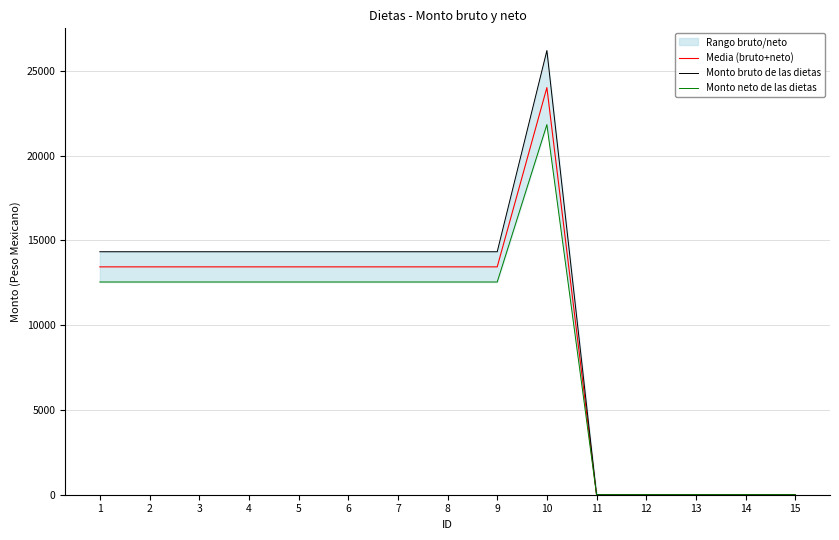

The Monto bruto de las dietas series shows 19883.0 at 7. True or false?

False